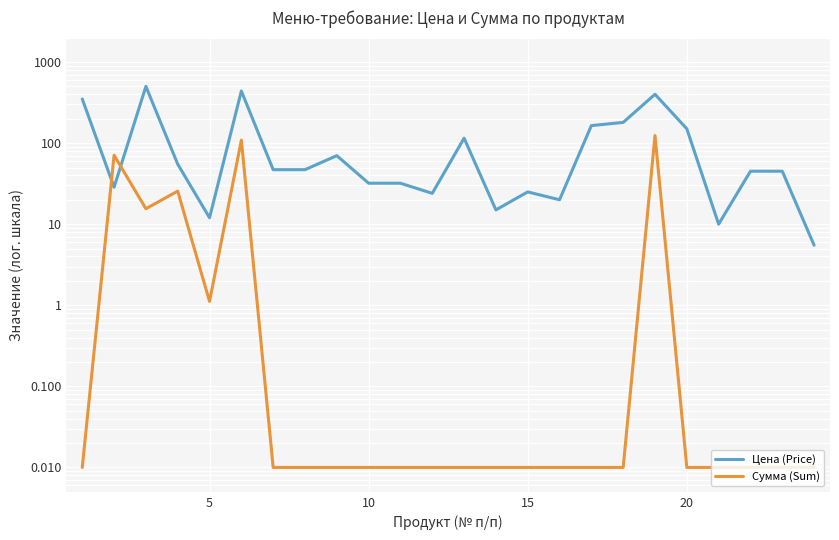

Which series has the largest total across all categories?

Цена (Price)